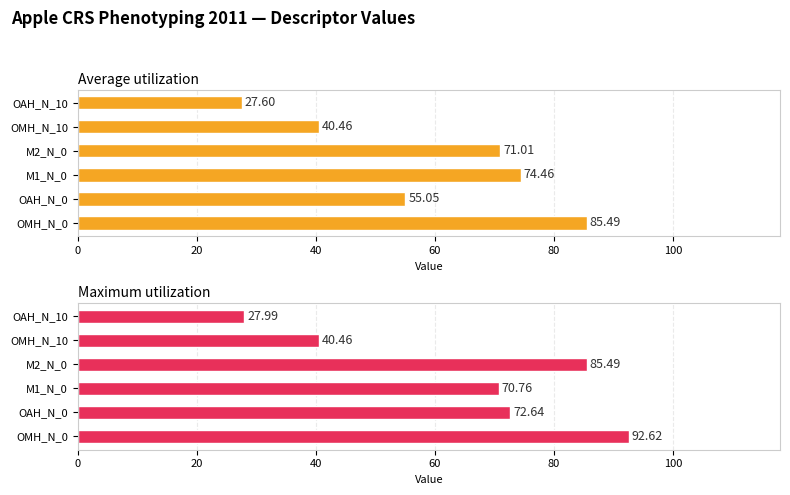

How many values in the Average utilization series are below 71?

3